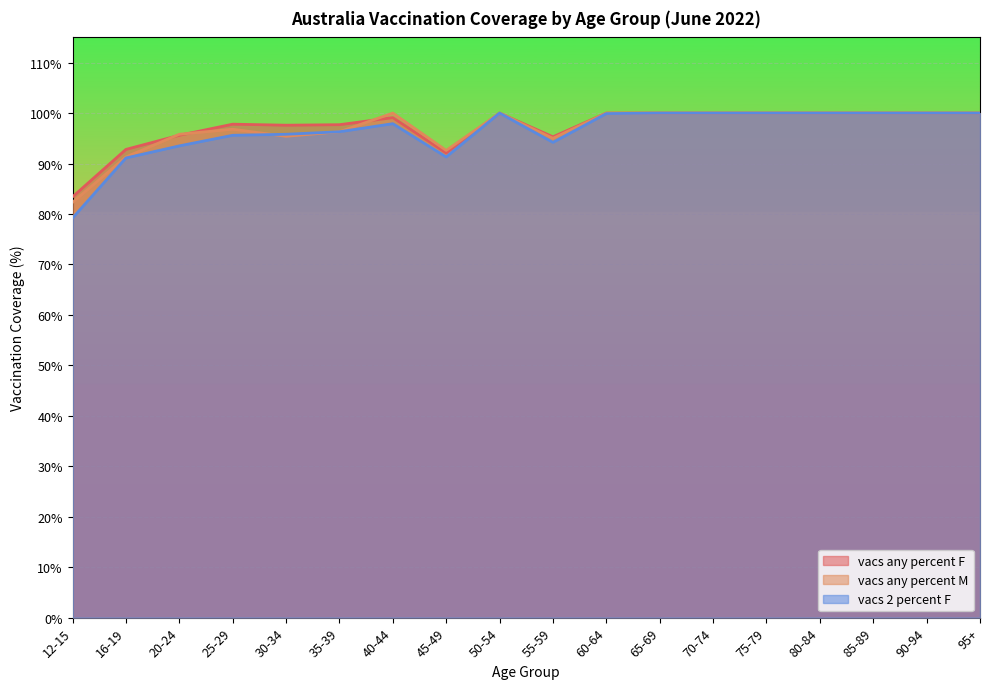

How many distinct data groups are displayed?

3